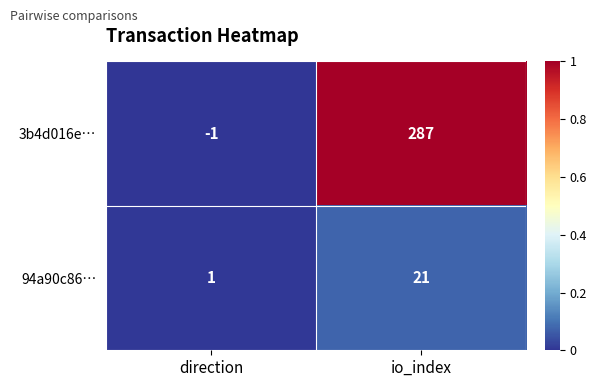

At how many categories does at least one series exceed 0?

2